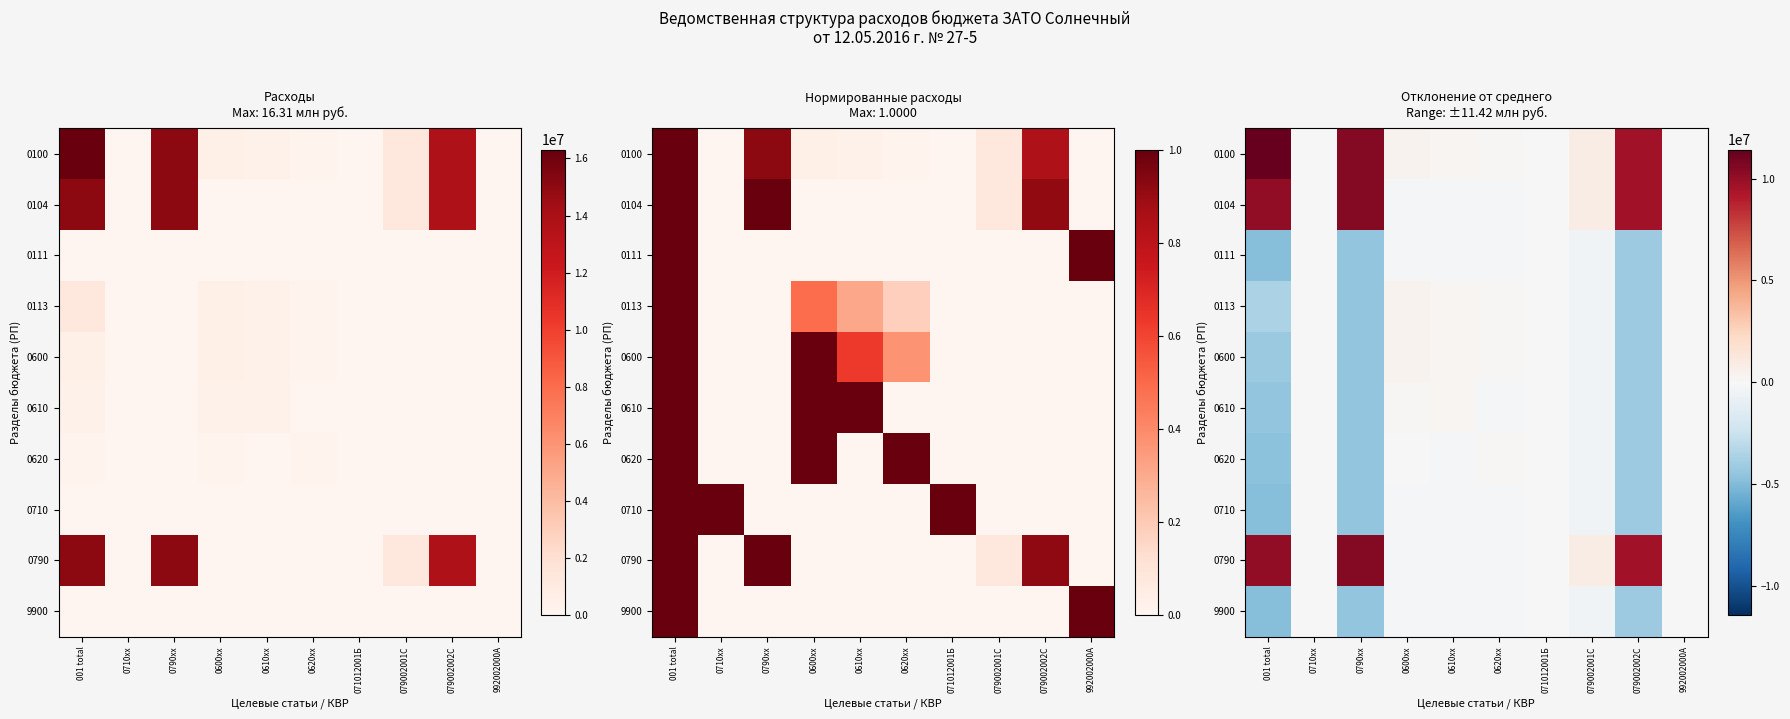

Between 0600xx and 0620xx, which is larger?

0600xx